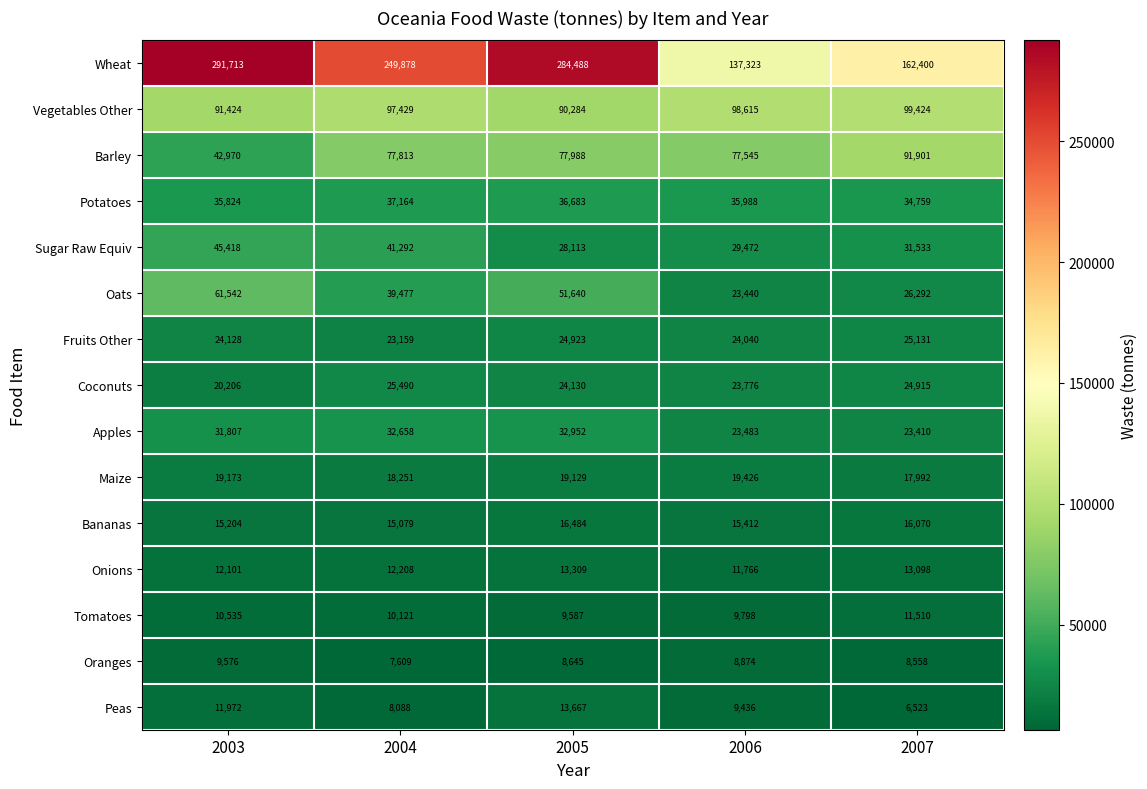

What is the average value of the Apples series?

28862